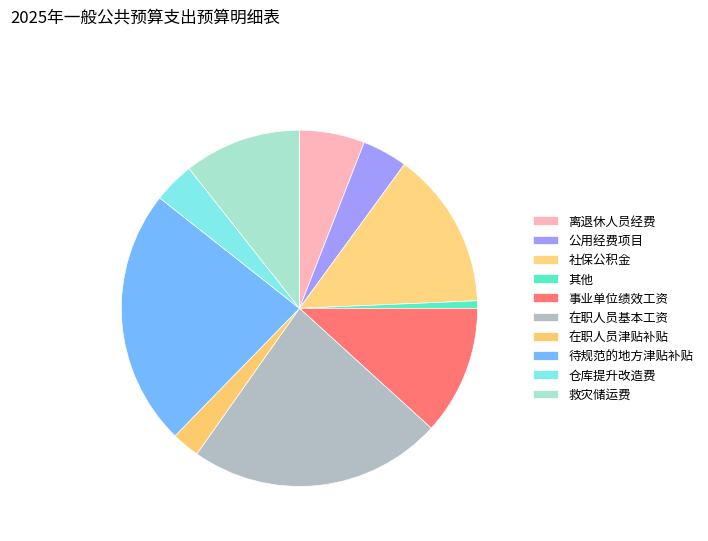

Which has a higher value, 在职人员基本工资 or 公用经费项目?

在职人员基本工资